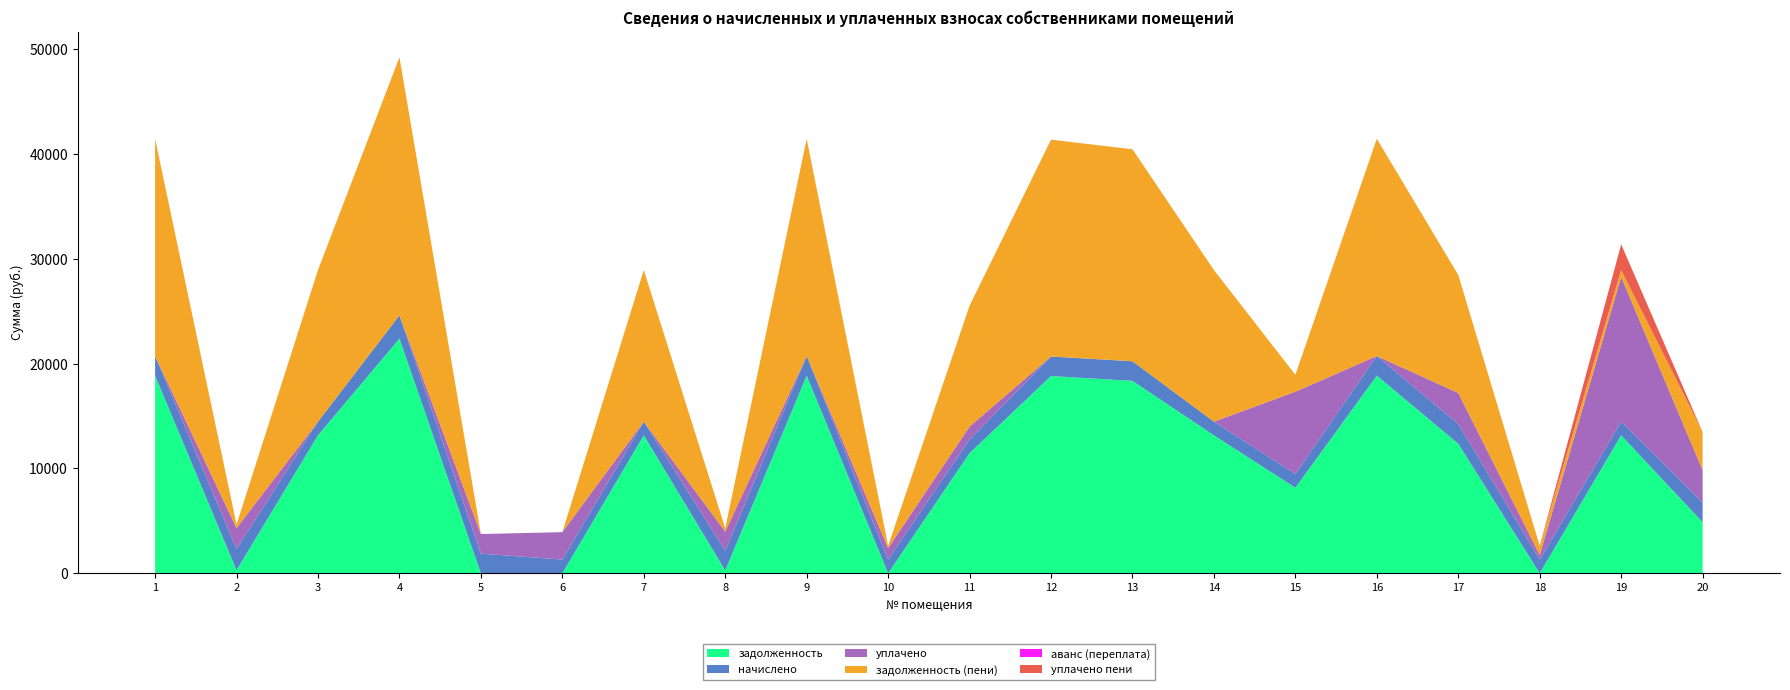

Reading left to right, transcribe all the data shown in this chart.

задолженность: 18858.2	294.6	13161.6	22394.2	0.0	0.0	13161.6	271.7	18858.2	0.2	11461.6	18818.9	18358.2	13161.6	8161.6	18858.2	12358.2	0.0	13161.6	4869.8
начислено: 1872.0	2028.0	1306.5	2223.0	1872.0	1306.5	1306.5	1872.0	1872.0	1306.5	1306.5	1868.1	1872.0	1306.5	1306.5	1872.0	1872.0	1306.5	1306.5	1868.1
уплачено: 0.0	1985.0	0.0	0.0	1870.0	2613.7	0.0	1832.0	0.0	1090.0	1235.0	0.0	0.0	0.0	7857.0	0.0	2976.0	435.0	13814.9	3100.0
задолженность (пени): 20730.2	337.6	14468.1	24617.2	0.0	0.0	14468.1	311.7	20730.2	216.8	11533.1	20687.0	20230.2	14468.1	1611.1	20730.2	11254.2	871.3	653.2	3637.9
аванс (переплата): 0.0	0.0	0.0	0.0	2.8	0.6	0.0	0.0	0.0	0.0	0.0	0.0	0.0	0.0	0.0	0.0	0.0	0.2	0.0	0.0
уплачено пени: 0.0	0.0	0.0	0.0	0.0	0.0	0.0	0.0	0.0	0.0	0.0	0.0	0.0	0.0	0.0	0.0	0.0	0.0	2448.2	0.0